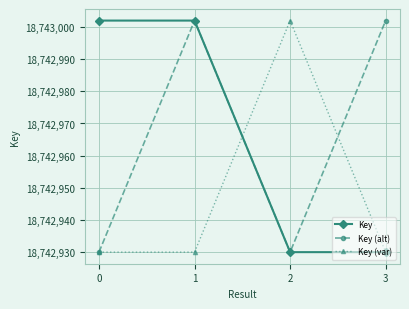

True or false: Key (alt) and Key (var) intersect in this chart.

True